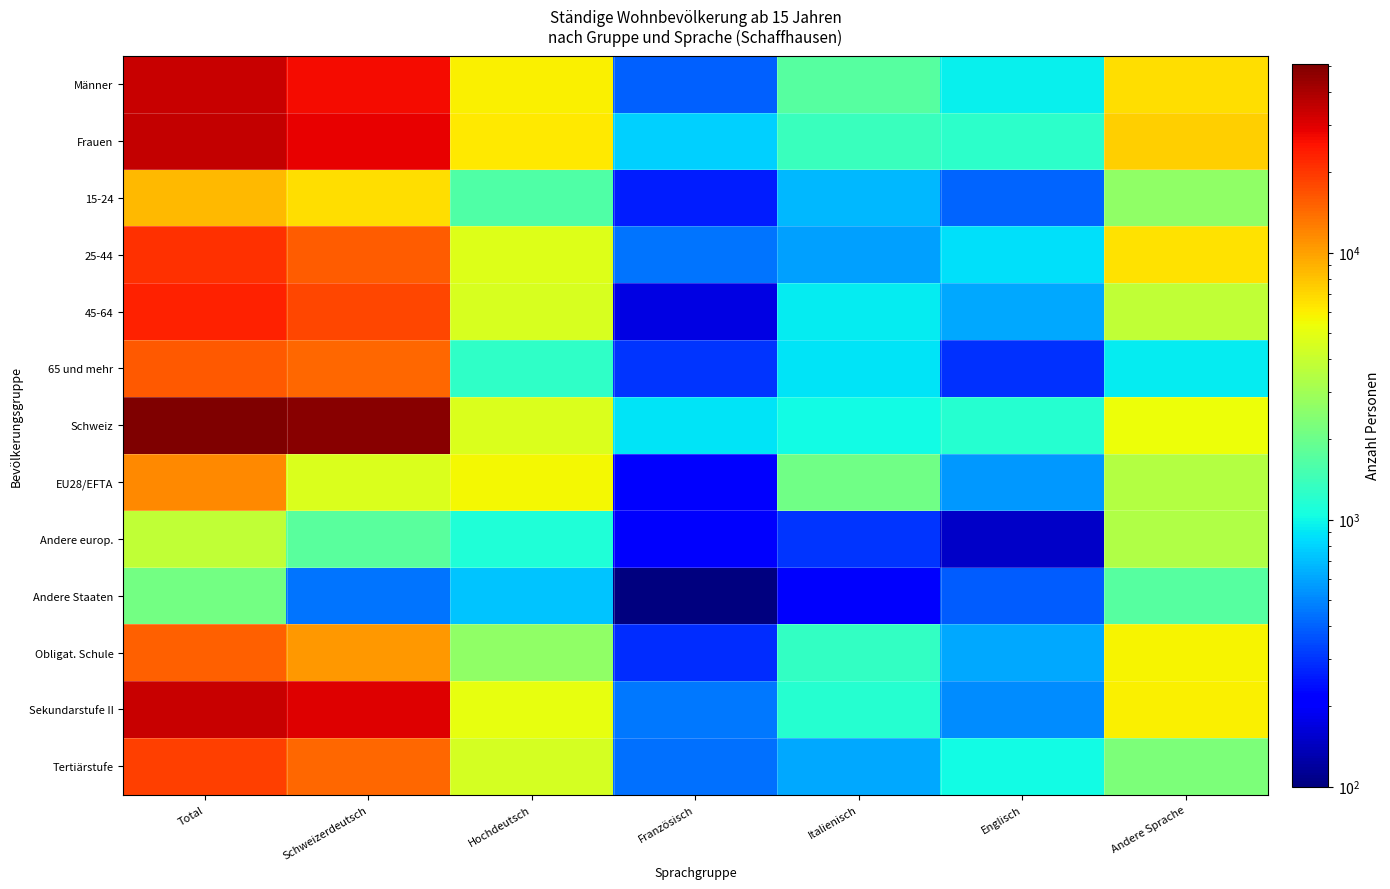

What is the total value across all series at Hochdeutsch?

48406.8